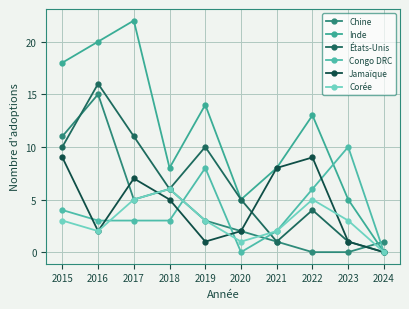

Rank the series by their maximum value, from highest to lowest.

Inde, États-Unis, Chine, Congo DRC, Jamaïque, Corée